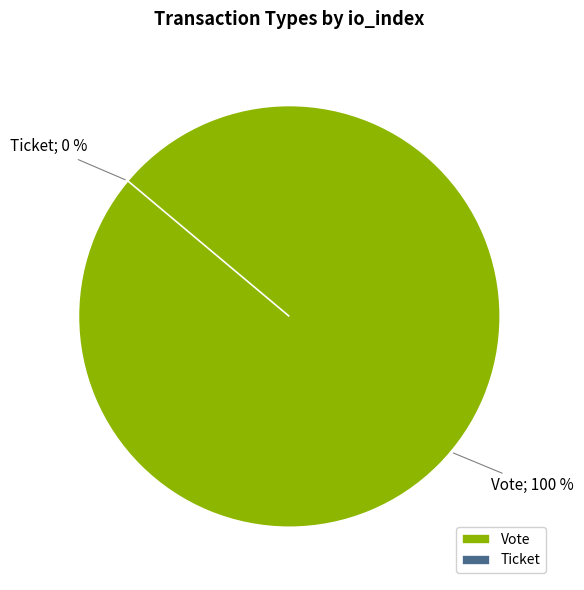

Which slice is the smallest?

Ticket